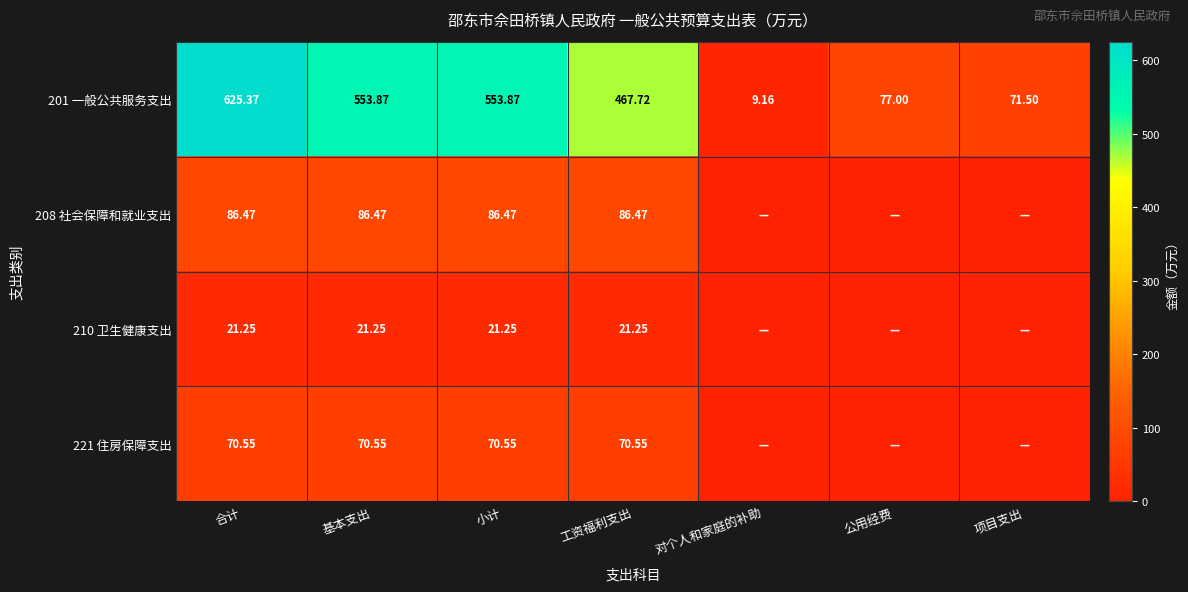

Is it true that 208 社会保障和就业支出 equals 86.5 at 工资福利支出?

True